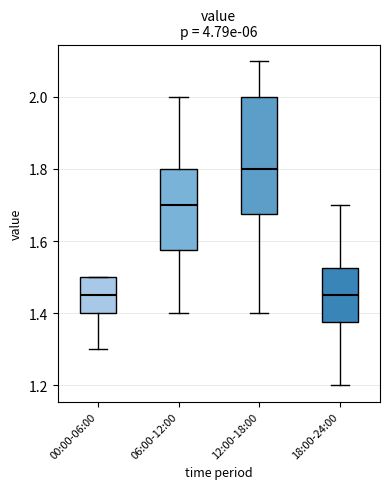

Which box is the tallest, from its lower edge to its upper edge?

12:00-18:00